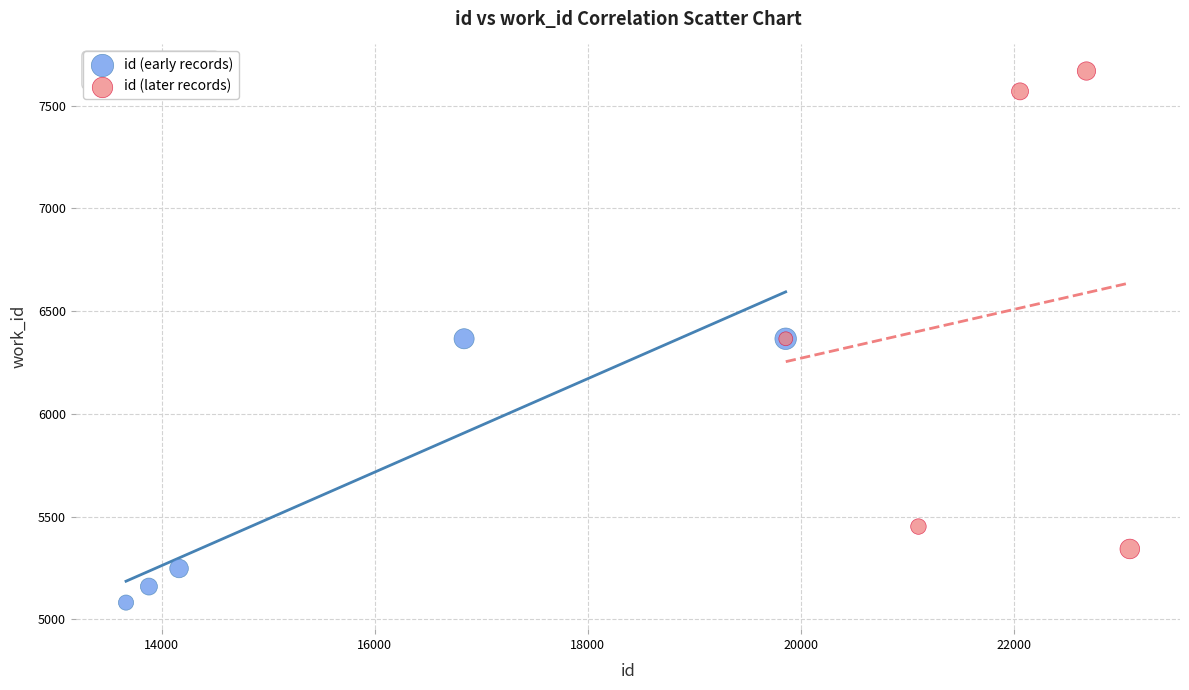

Which series contains the highest Y value?

id (later records)